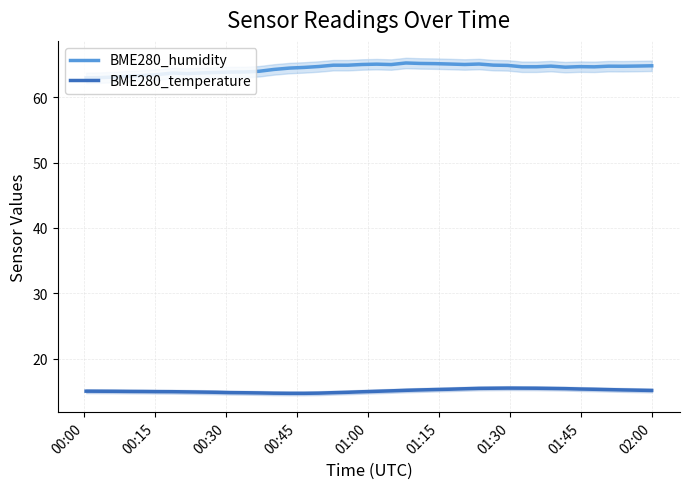

What is the minimum value for BME280_humidity?

63.0